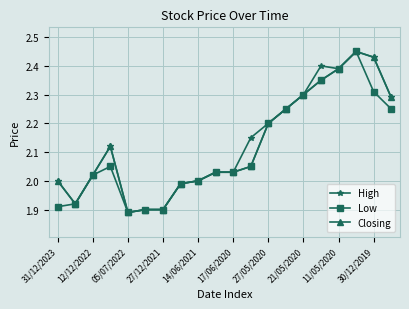

How many lines are shown in the chart?

3